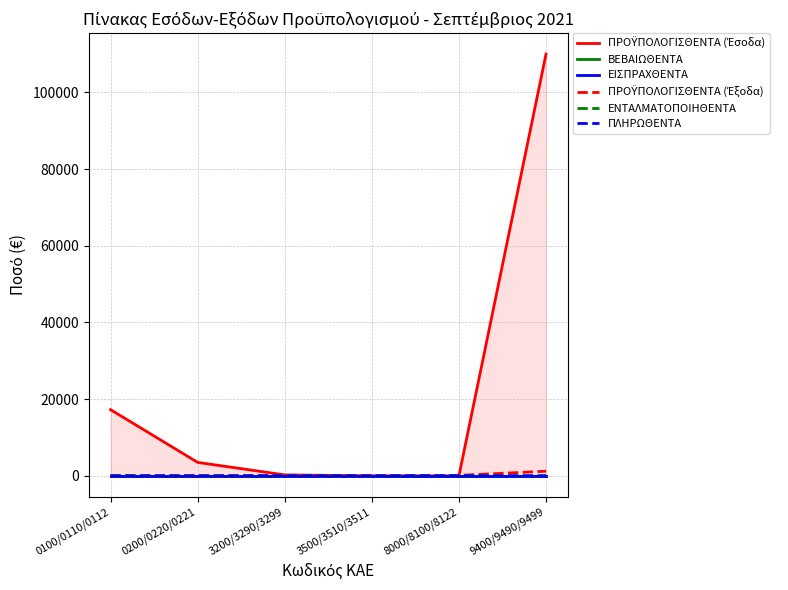

Rank the series by their maximum value, from lowest to highest.

ΒΕΒΑΙΩΘΕΝΤΑ, ΕΙΣΠΡΑΧΘΕΝΤΑ, ΕΝΤΑΛΜΑΤΟΠΟΙΗΘΕΝΤΑ, ΠΛΗΡΩΘΕΝΤΑ, ΠΡΟΫΠΟΛΟΓΙΣΘΕΝΤΑ (Έξοδα), ΠΡΟΫΠΟΛΟΓΙΣΘΕΝΤΑ (Έσοδα)